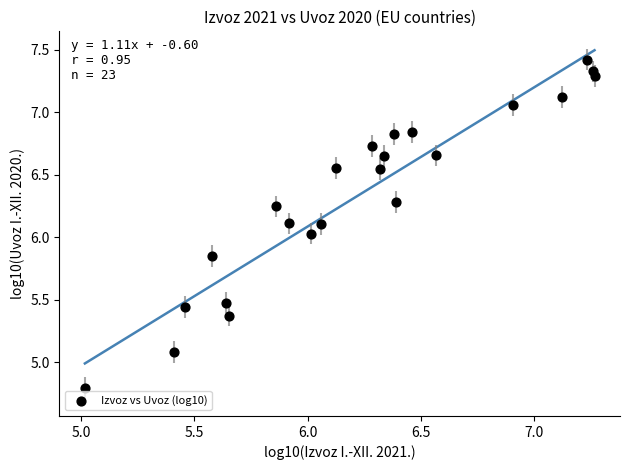

What is the range of Y values (max minus min)?

2.6